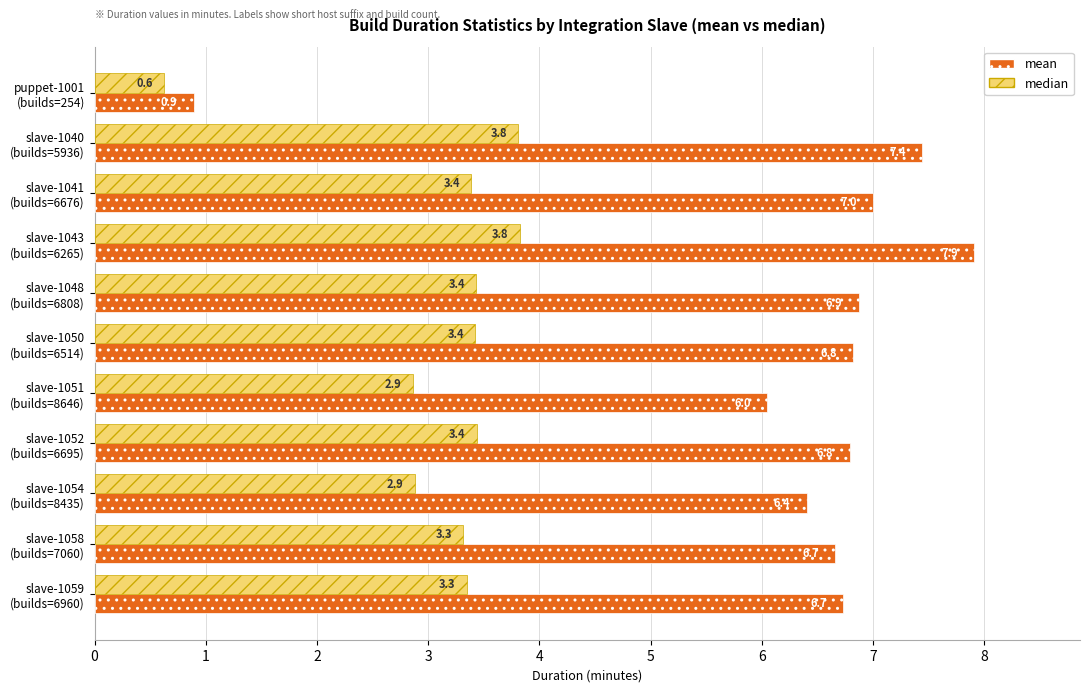

At how many categories does at least one series exceed 5?

10